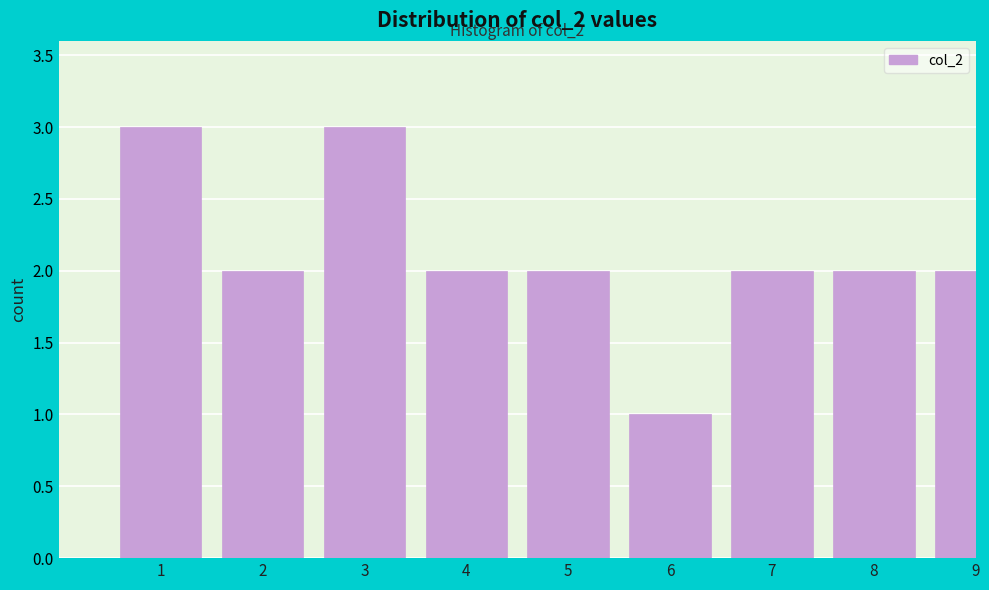

Reading left to right, extract all data points from this chart.

3	2	3	2	2	1	2	2	2